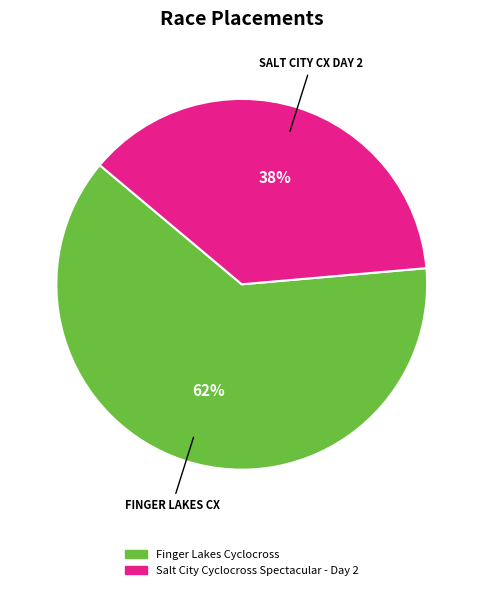

To the nearest percent, what is the combined percentage of Finger Lakes Cyclocross and Salt City Cyclocross Spectacular - Day 2?

100%